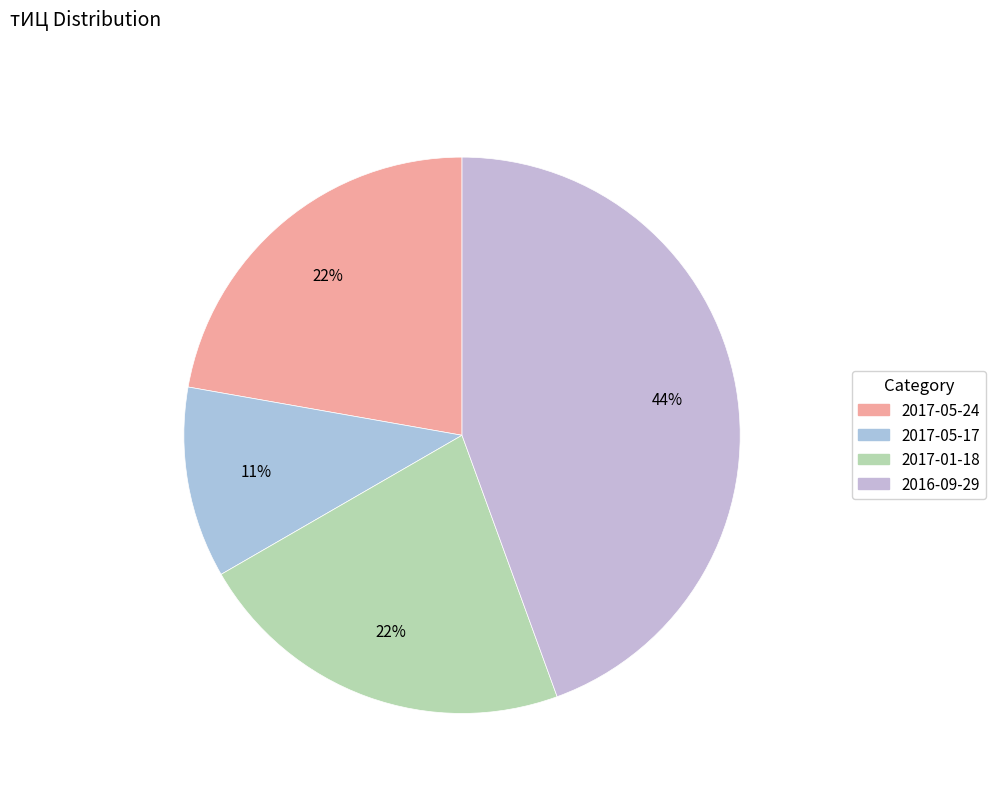

Count the number of slices in the pie.

4